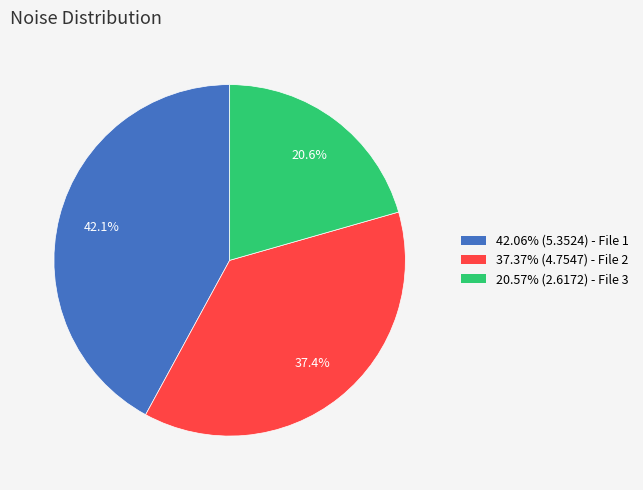

Is there any slice that represents more than half of the pie?

No